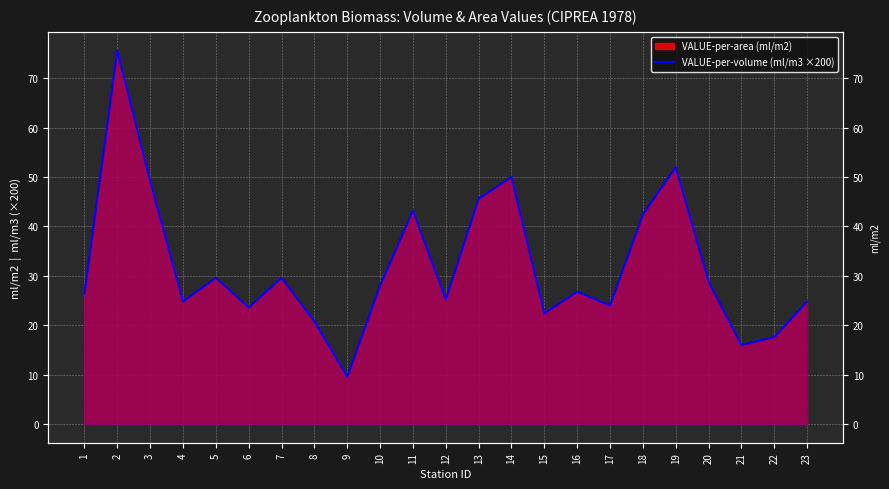

What value does the data have at 5?

29.6